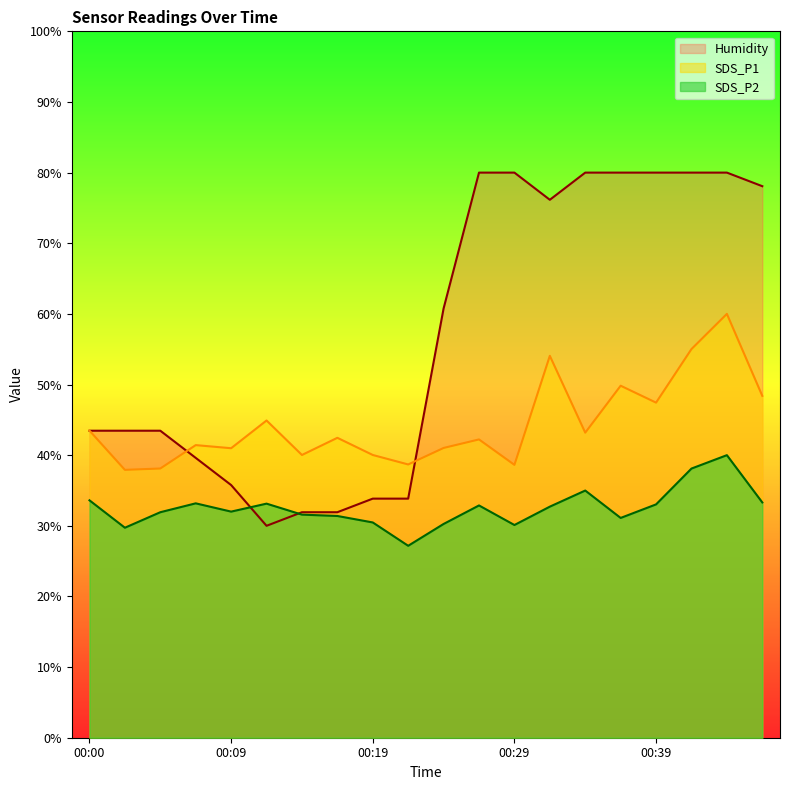

Rank the series by their average value, from highest to lowest.

Humidity, SDS_P1, SDS_P2